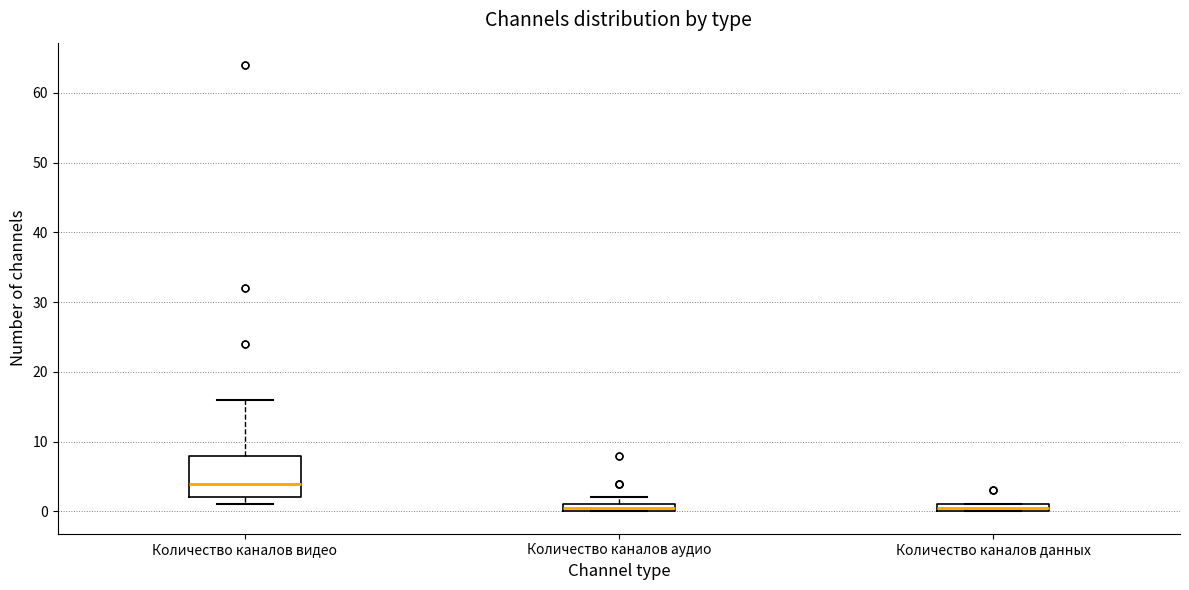

Which box has the highest median line?

Количество каналов видео